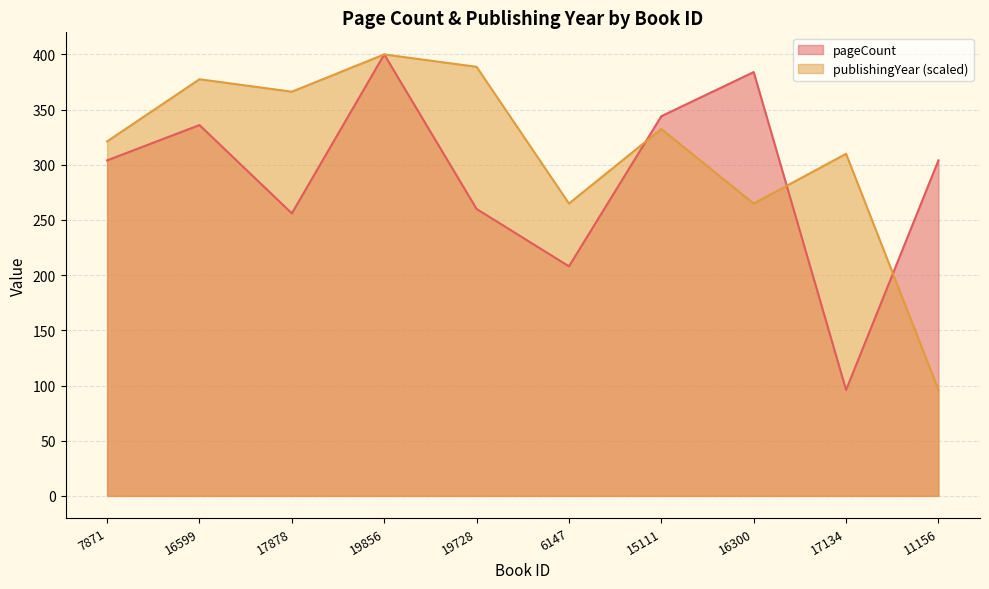

Which category has the lowest value in the pageCount series?

17134